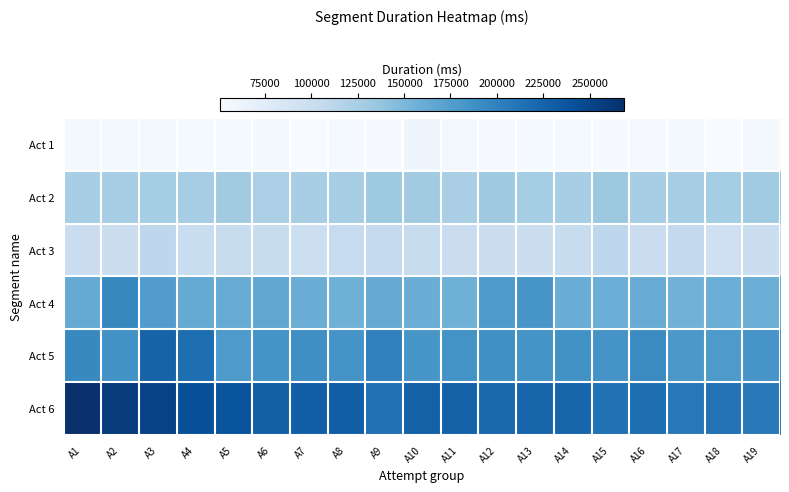

Between A1 and A6, which is larger?

A6